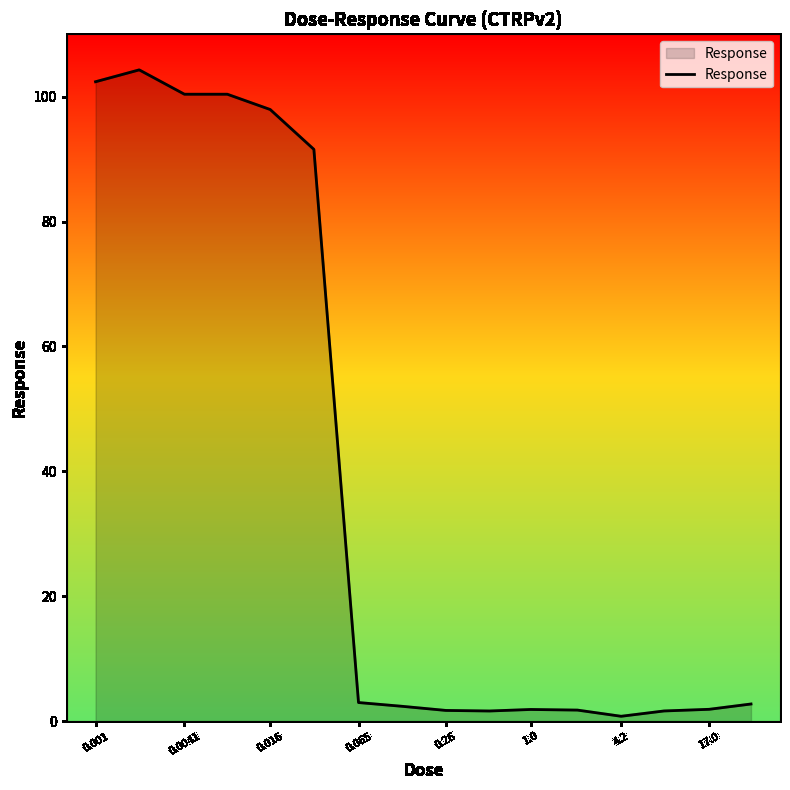

What is the difference between the maximum and minimum values?

103.5